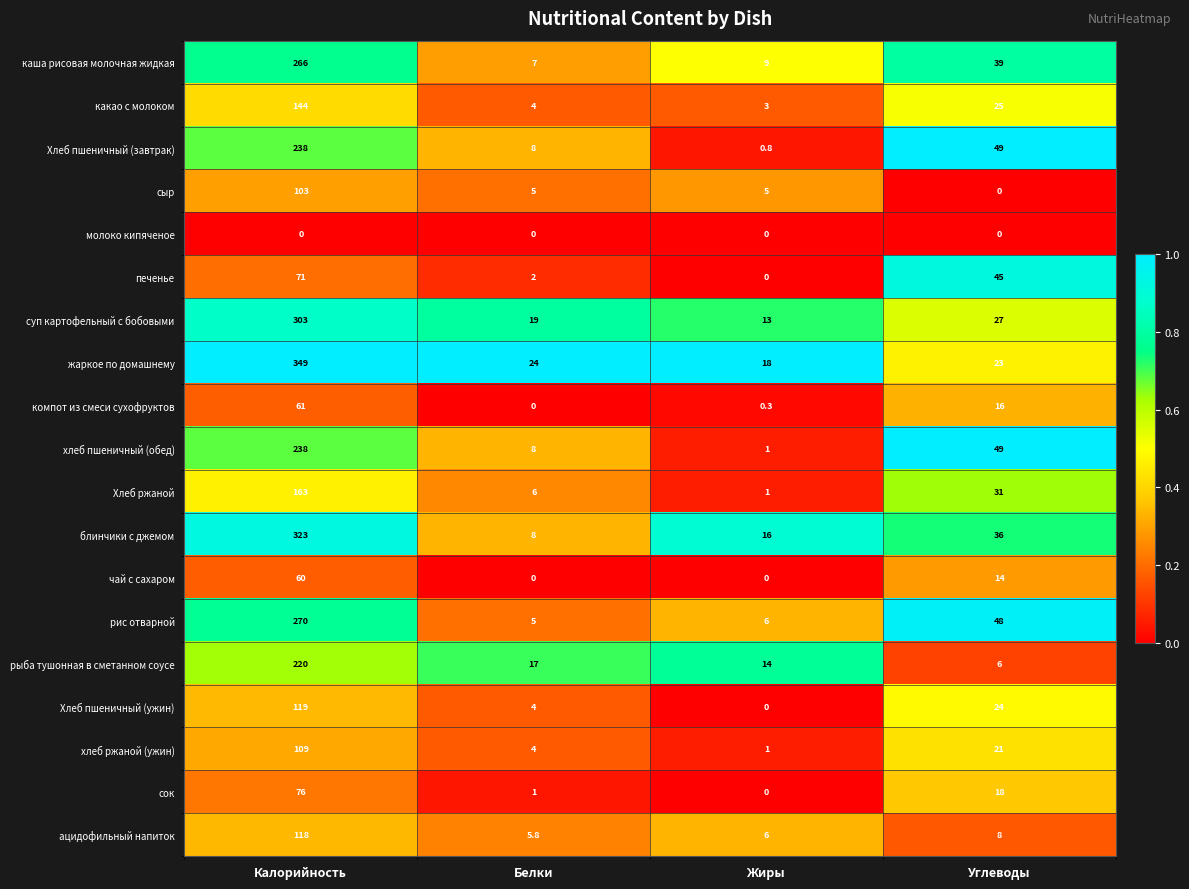

True or false: хлеб ржаной (ужин) has a value of 21.0 at Углеводы.

True